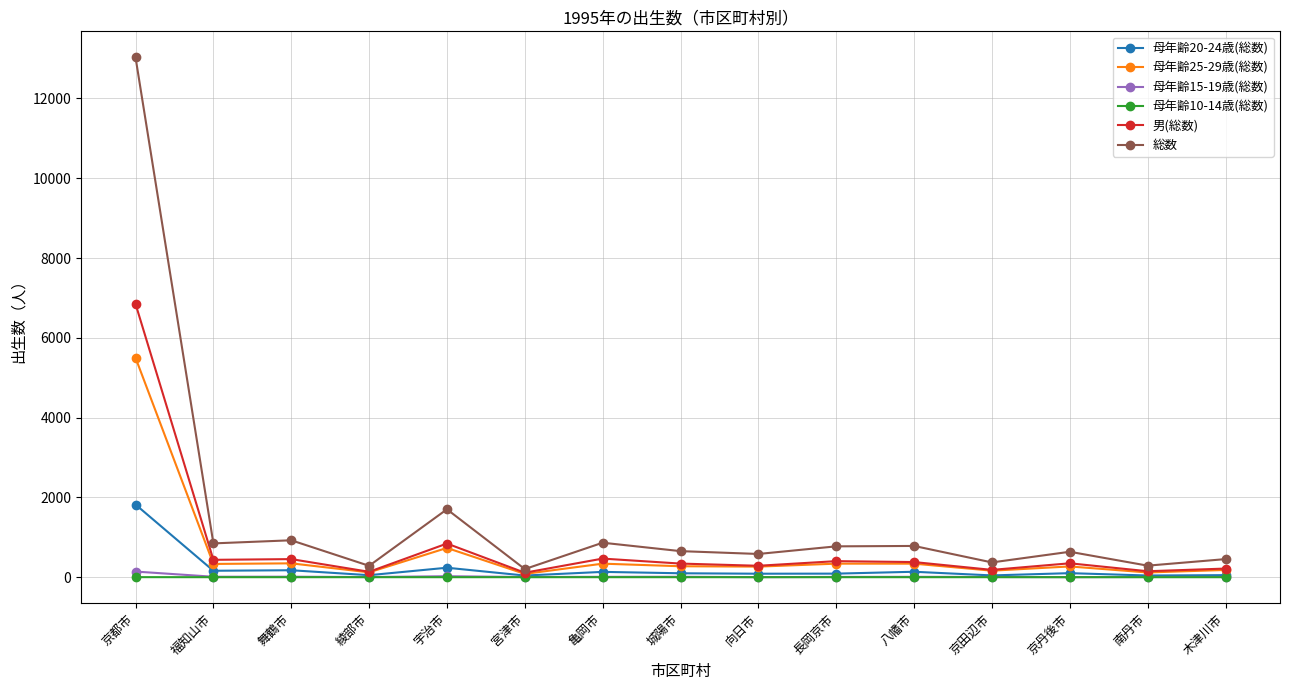

What is the highest value of the 母年齢20-24歳(総数) series?

1821